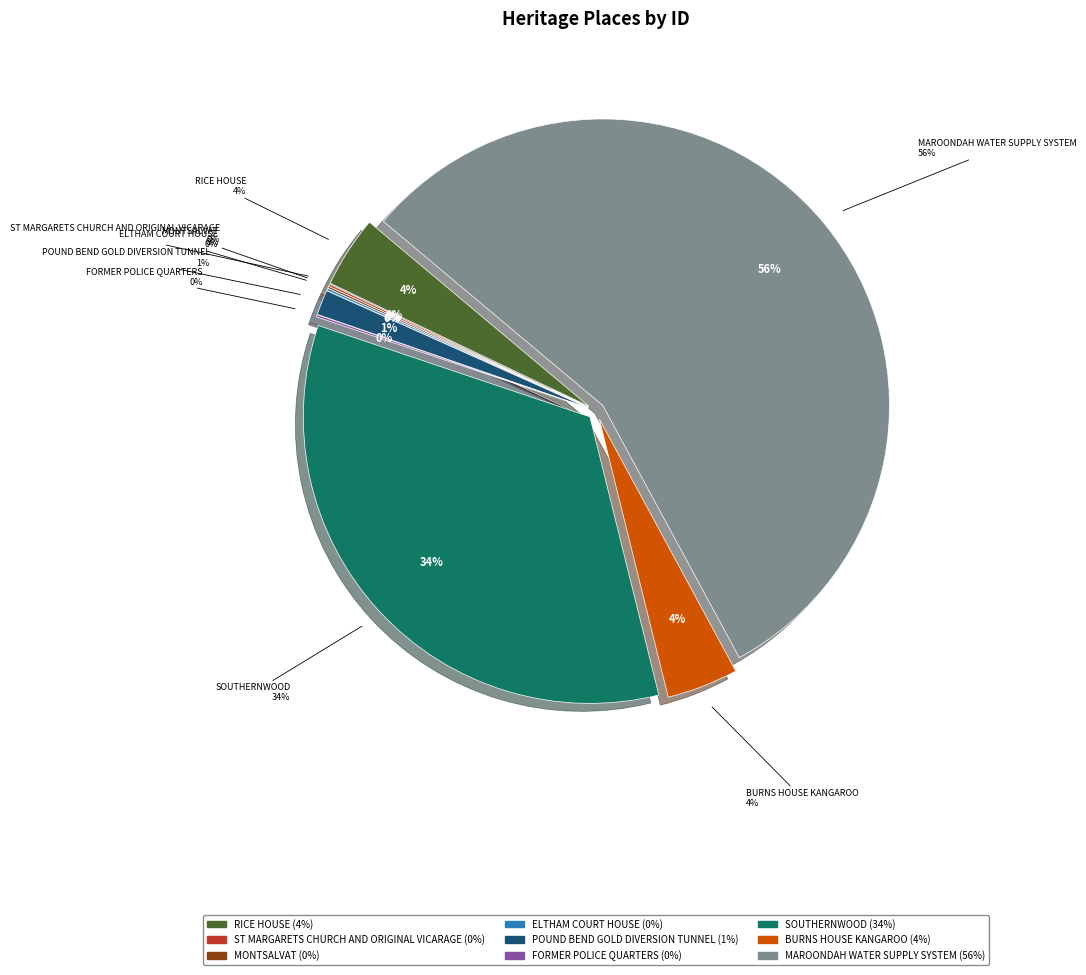

Which slice is the largest?

MAROONDAH WATER SUPPLY SYSTEM